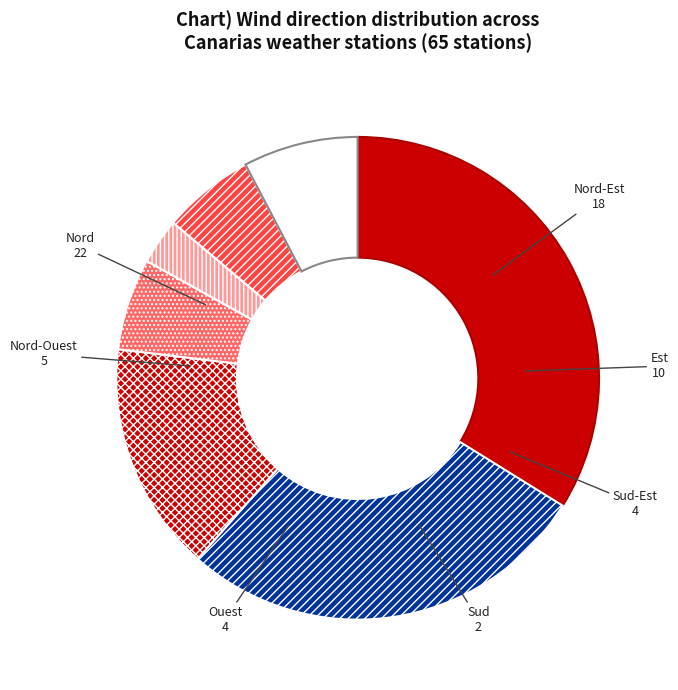

The Sud-Est slice represents 6% of the pie. True or false?

True